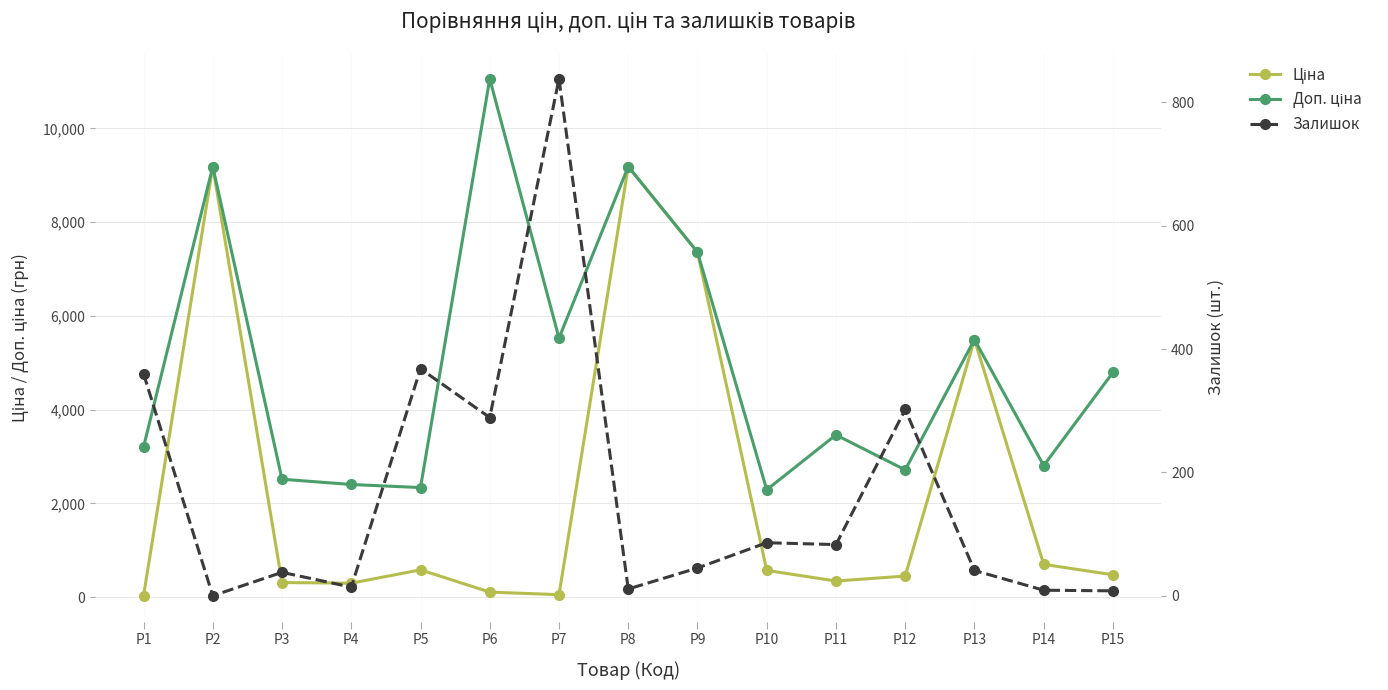

How many interior local peaks does the Ціна series have?

4